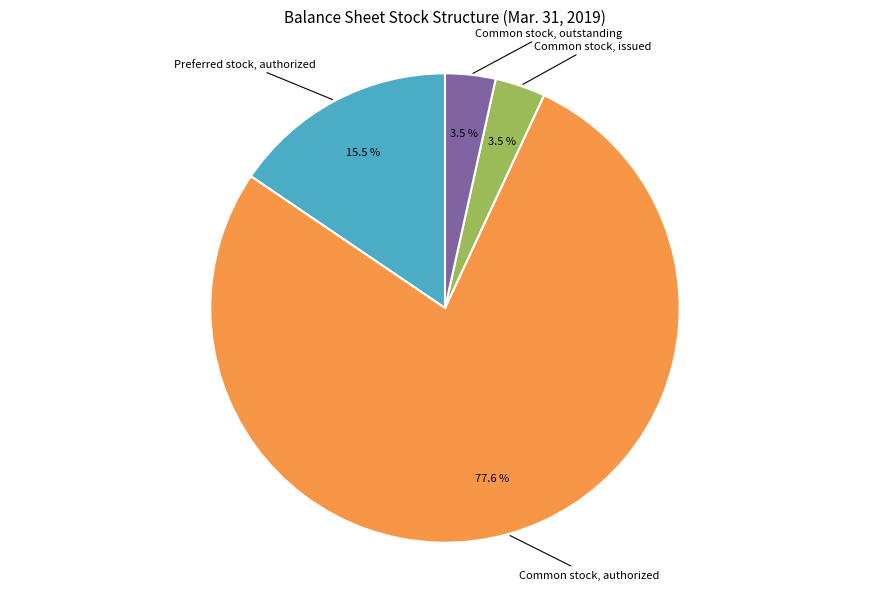

What is the largest slice in the pie chart?

Common stock, authorized